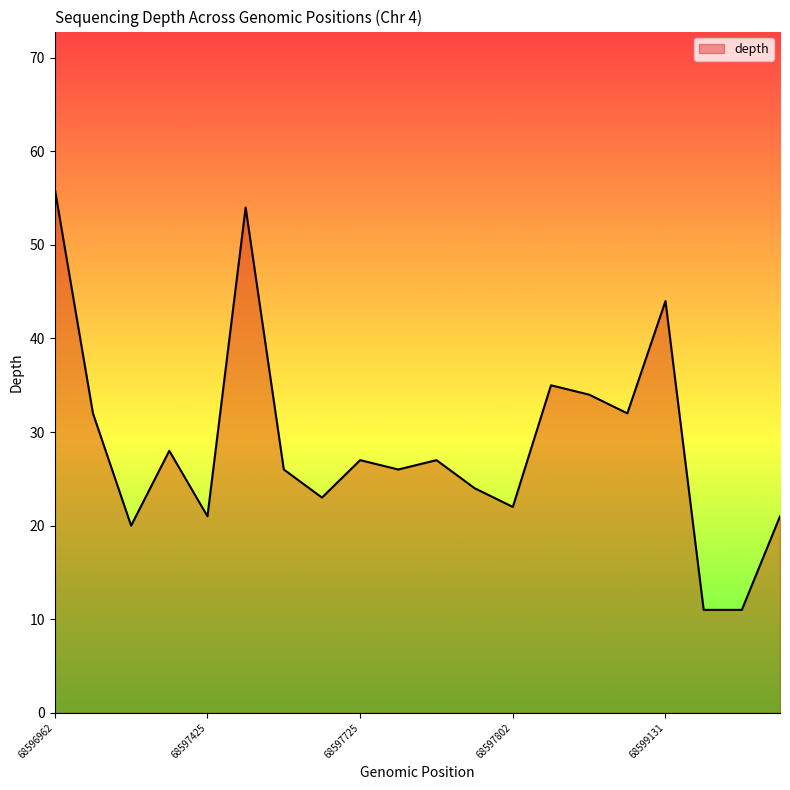

What is the smallest value displayed?

11